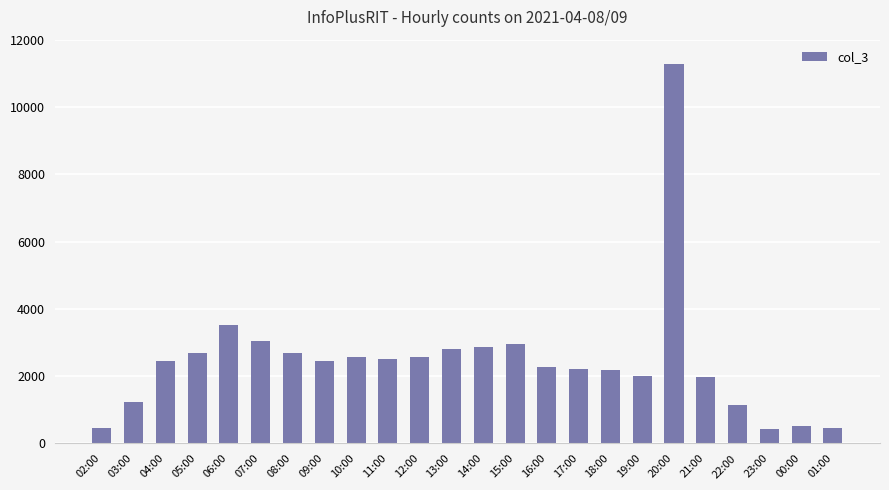

Which has a higher value, 10:00 or 20:00?

20:00